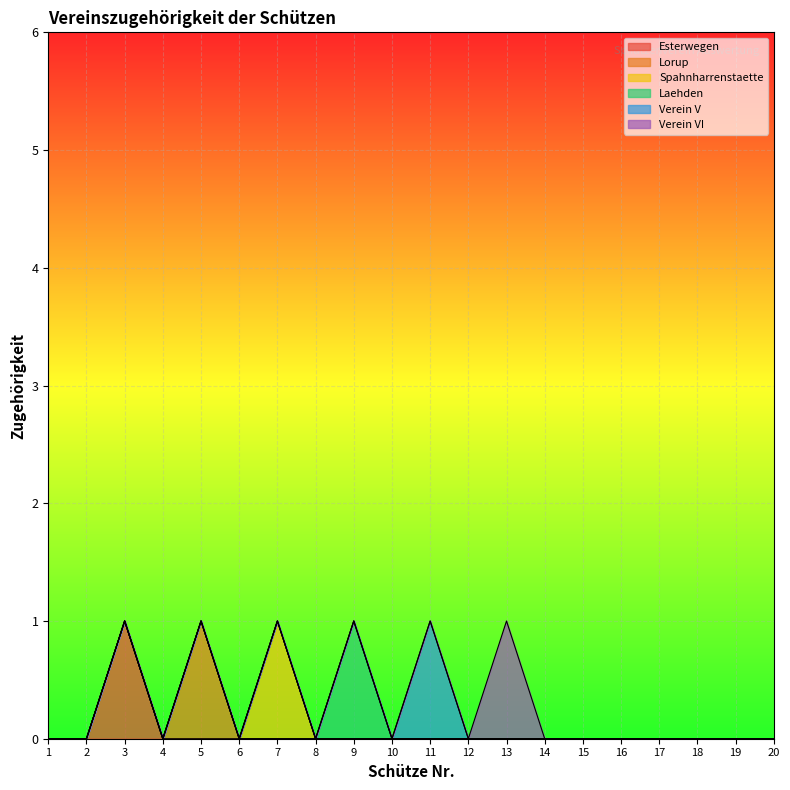

What is the total value across all series at 9?

1